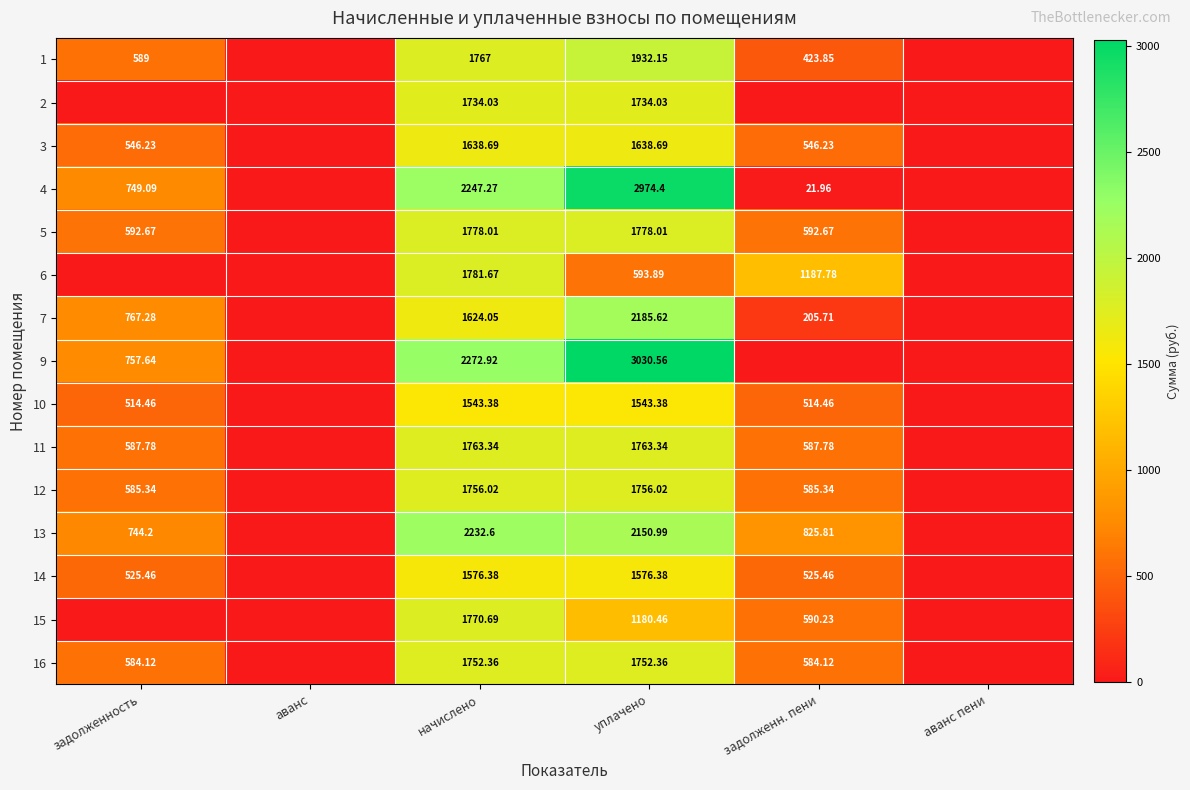

Is the value of 4 at задолженн. пени greater than the value of 6 at начислено?

No